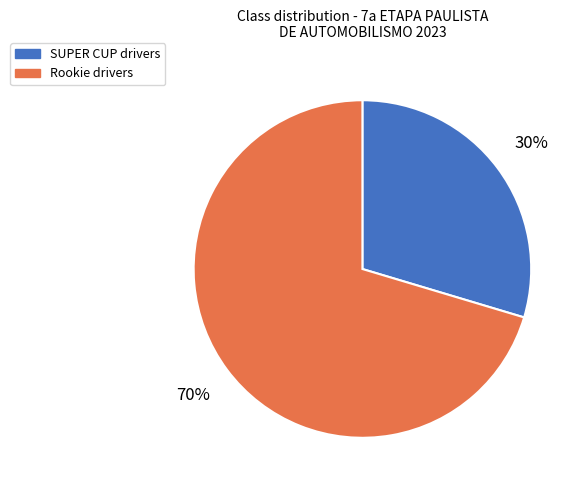

What is the ratio of the value at SUPER CUP to the value at Rookie?

0.4